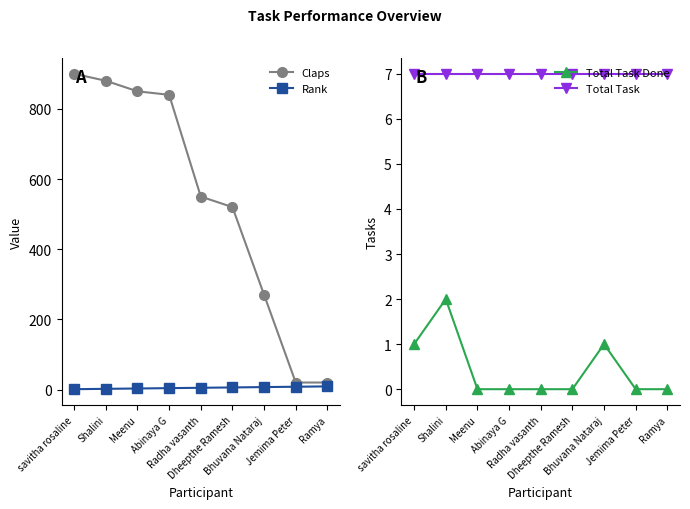

Where does the Rank series first go above 5?

Dheepthe Ramesh